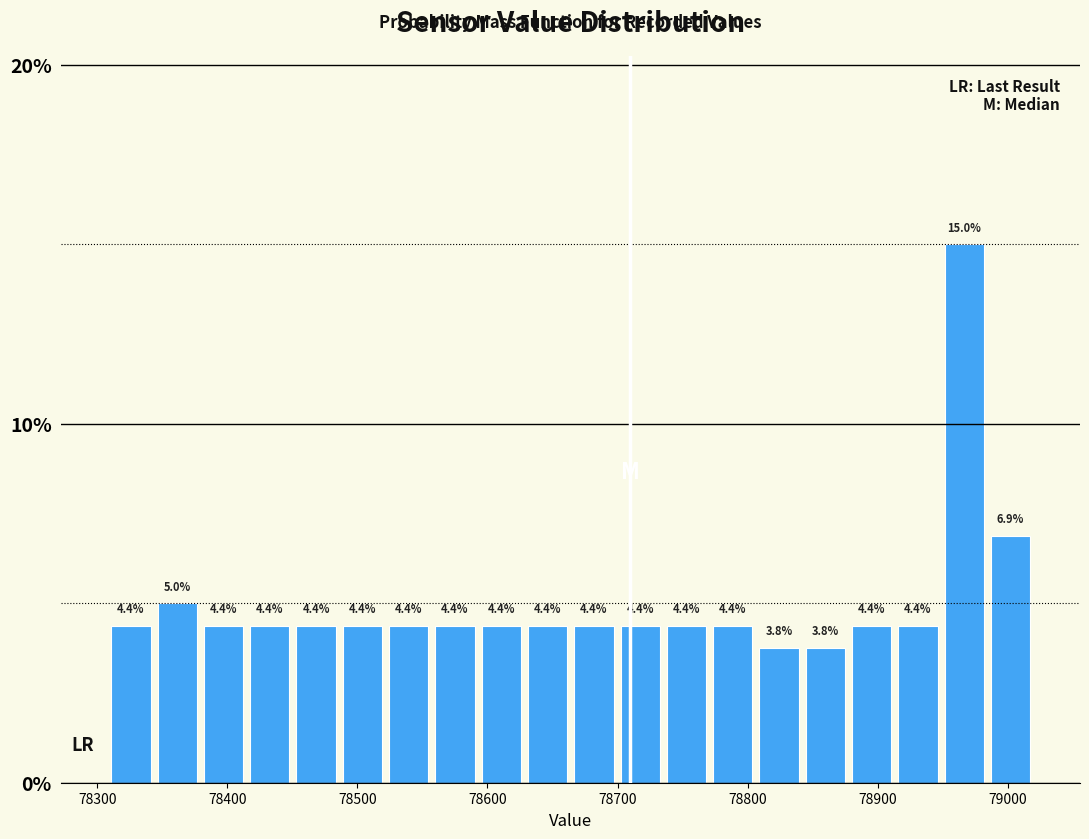

Read against the x-axis, roughly where is the centre of the tallest bar?

78970